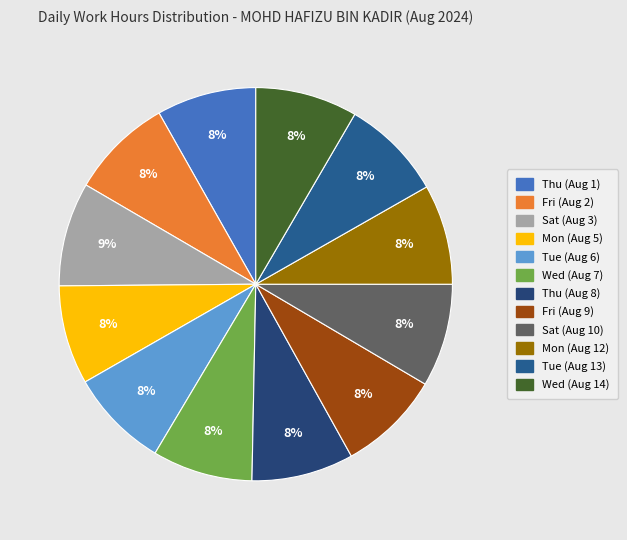

Is the sum of Tue (Aug 13) and Thu (Aug 1) greater than half?

No